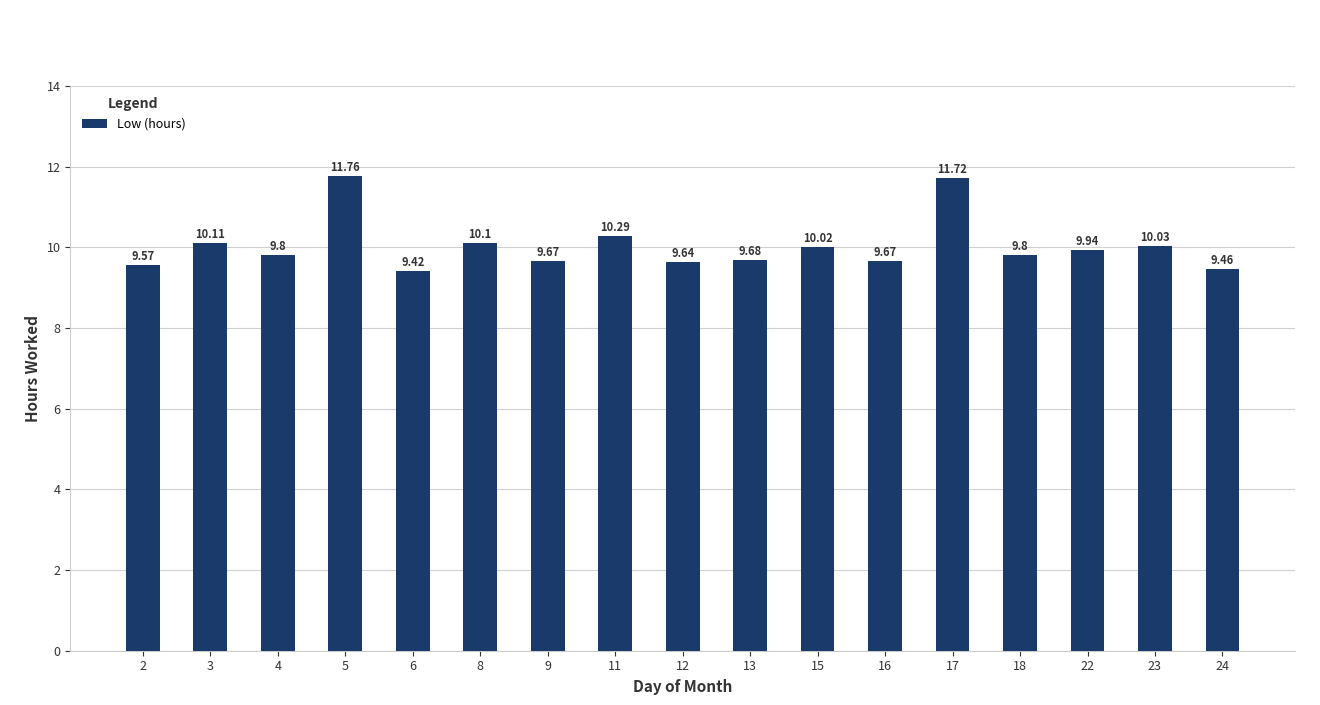

What is the sum of the values at 2 and 16?

19.2